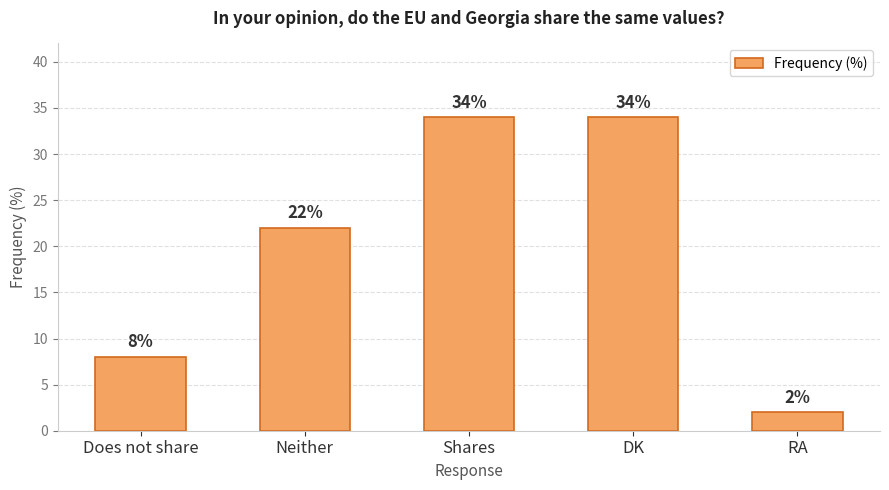

Between Does not share and Shares, which is larger?

Shares